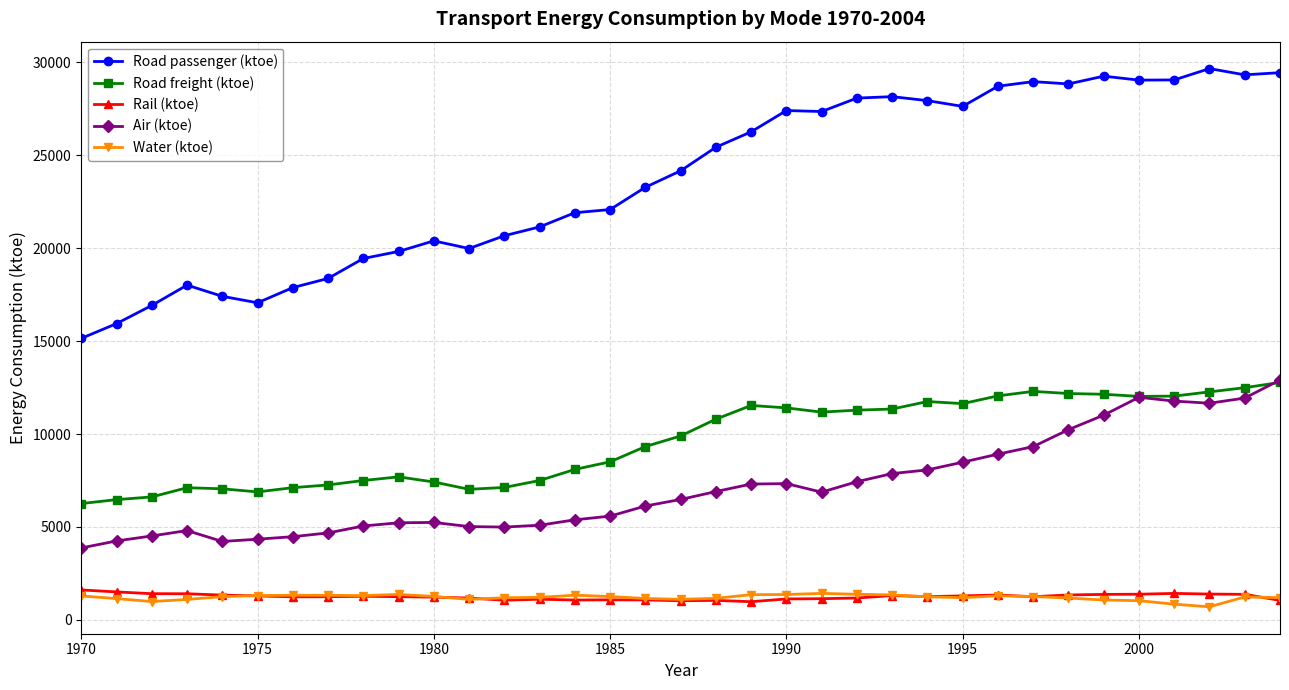

Which series has the widest spread of values?

Road passenger (ktoe)